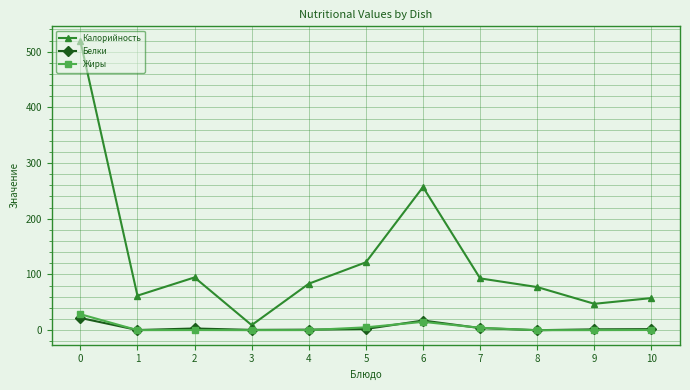

Which series has the largest range (max minus min)?

Калорийность